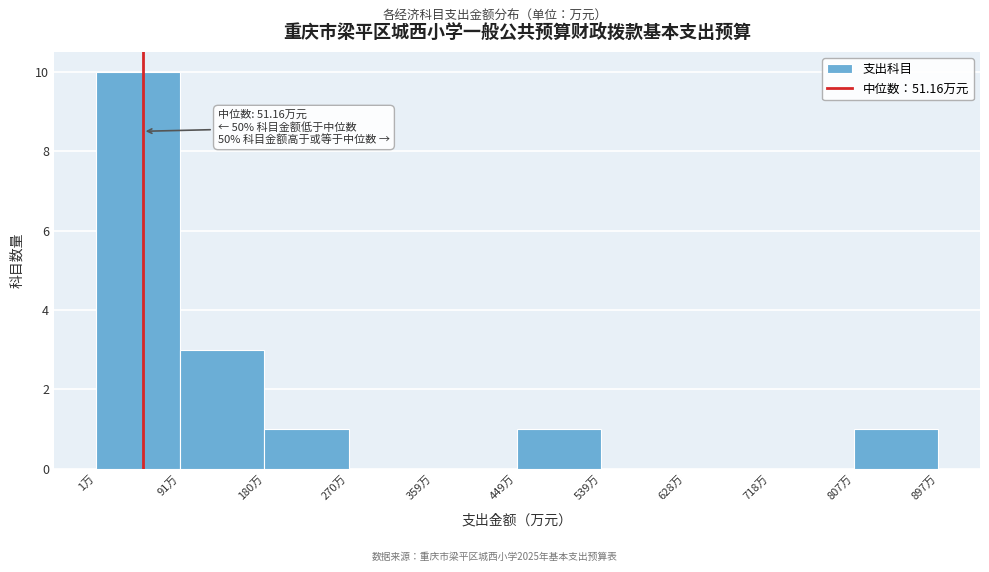

Which range on the x-axis has the tallest bar?

0 to 90